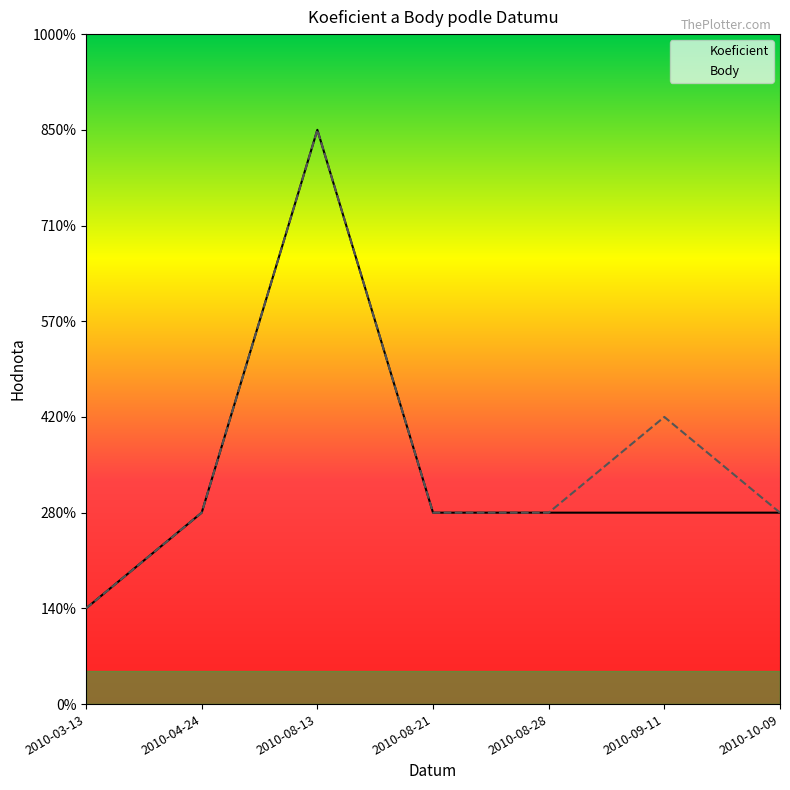

Rank the categories by Body value from lowest to highest.

2010-03-13, 2010-04-24, 2010-08-21, 2010-08-28, 2010-10-09, 2010-09-11, 2010-08-13